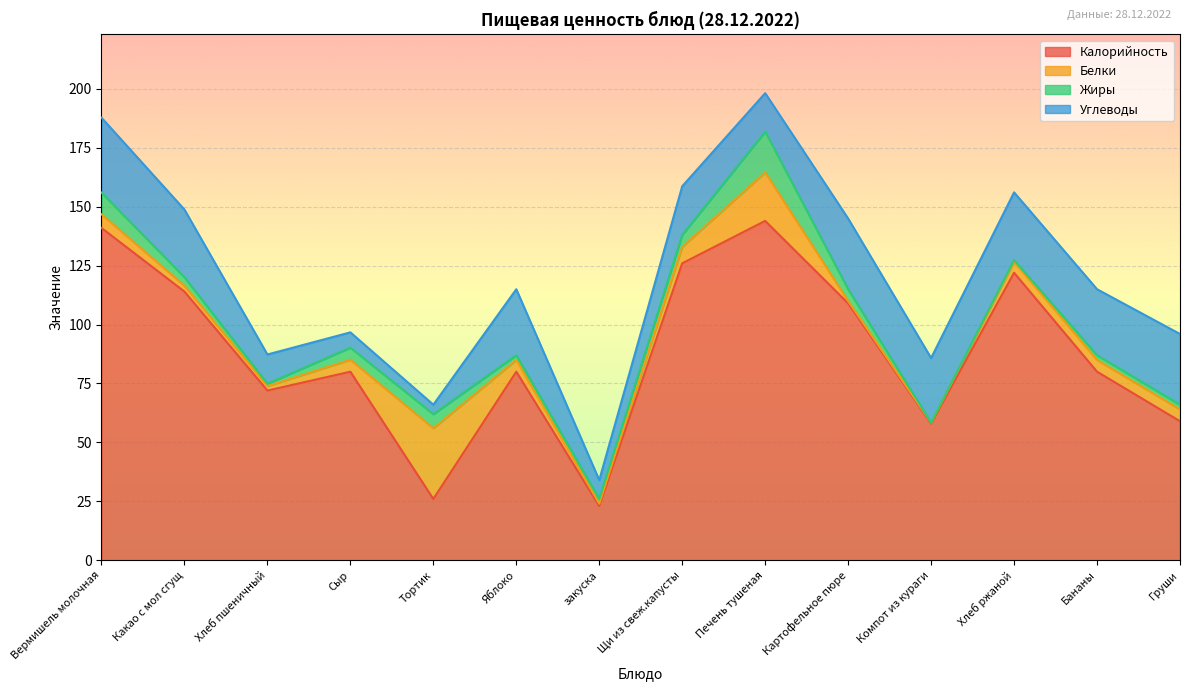

What is the total value across all series at Компот из кураги?

85.8